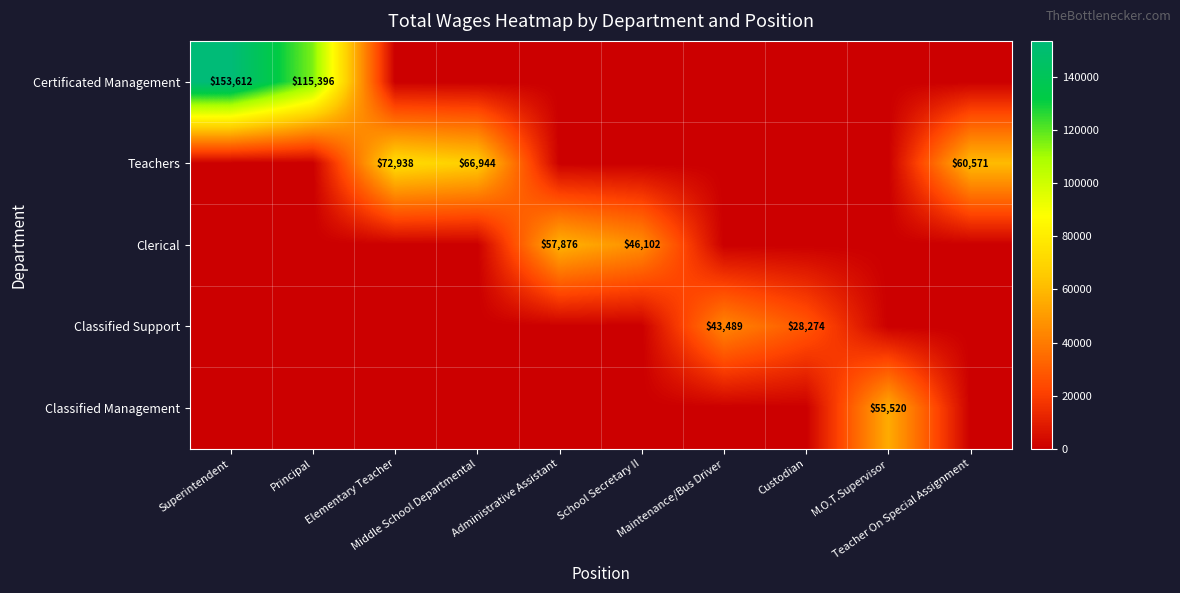

List the labels in order of Classified Management value, largest first.

M.O.T.Supervisor, Superintendent, Principal, Elementary Teacher, Middle School Departmental, Administrative Assistant, School Secretary II, Maintenance/Bus Driver, Custodian, Teacher On Special Assignment